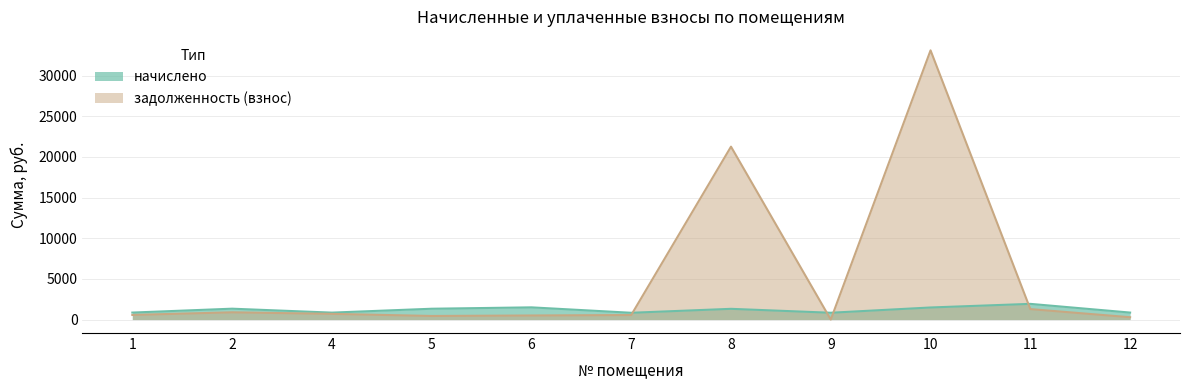

Reading left to right, extract all data points from this chart.

начислено: 1=860.0	2=1337.7	4=854.1	5=1331.8	6=1501.5	7=834.6	8=1320.2	9=838.5	10=1485.9	11=1930.5	12=860.0
задолженность (взнос): 1=565.9	2=891.1	4=699.4	5=441.9	6=500.5	7=556.4	8=21262.6	9=0.0	10=33105.1	11=1286.5	12=286.6